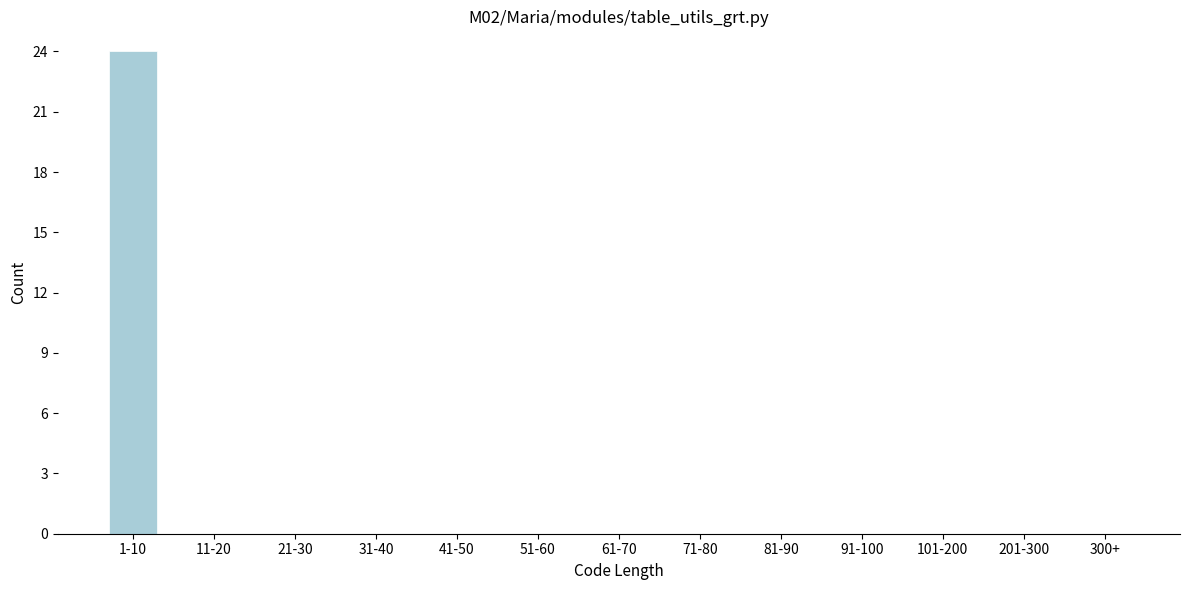

Reading left to right, list all the values displayed in this chart.

1-10=24	11-20=0	21-30=0	31-40=0	41-50=0	51-60=0	61-70=0	71-80=0	81-90=0	91-100=0	101-200=0	201-300=0	300+=0